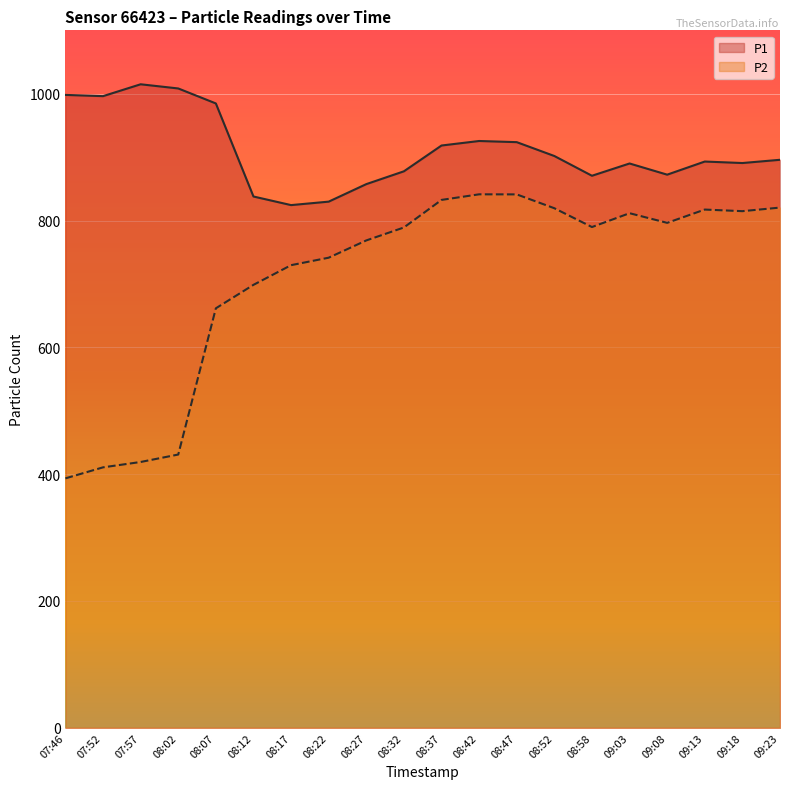

How many interior local valleys does the P1 series have?

5